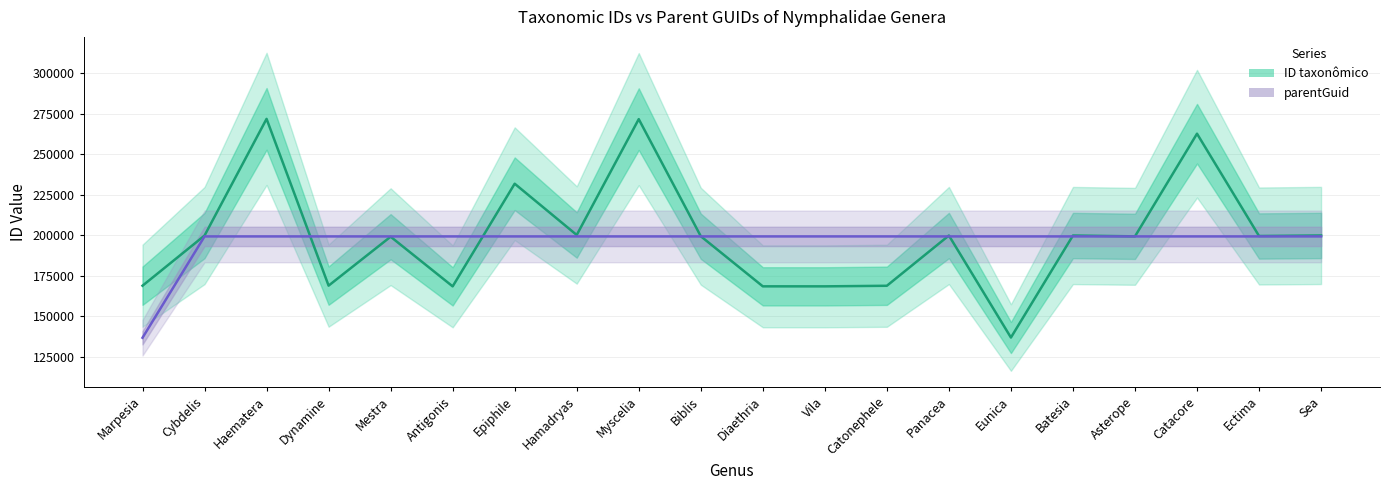

List the series in order of their overall mean, lowest first.

parentGuid, ID taxonômico